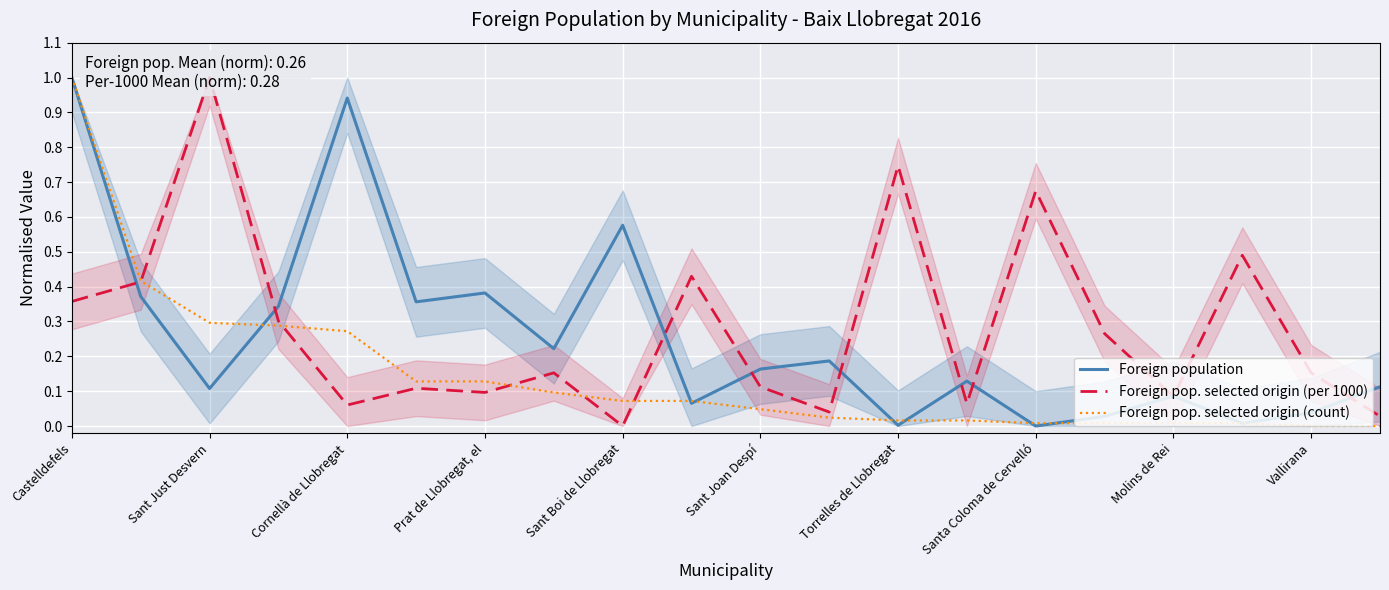

Is this an area chart (filled region under the line)?

No